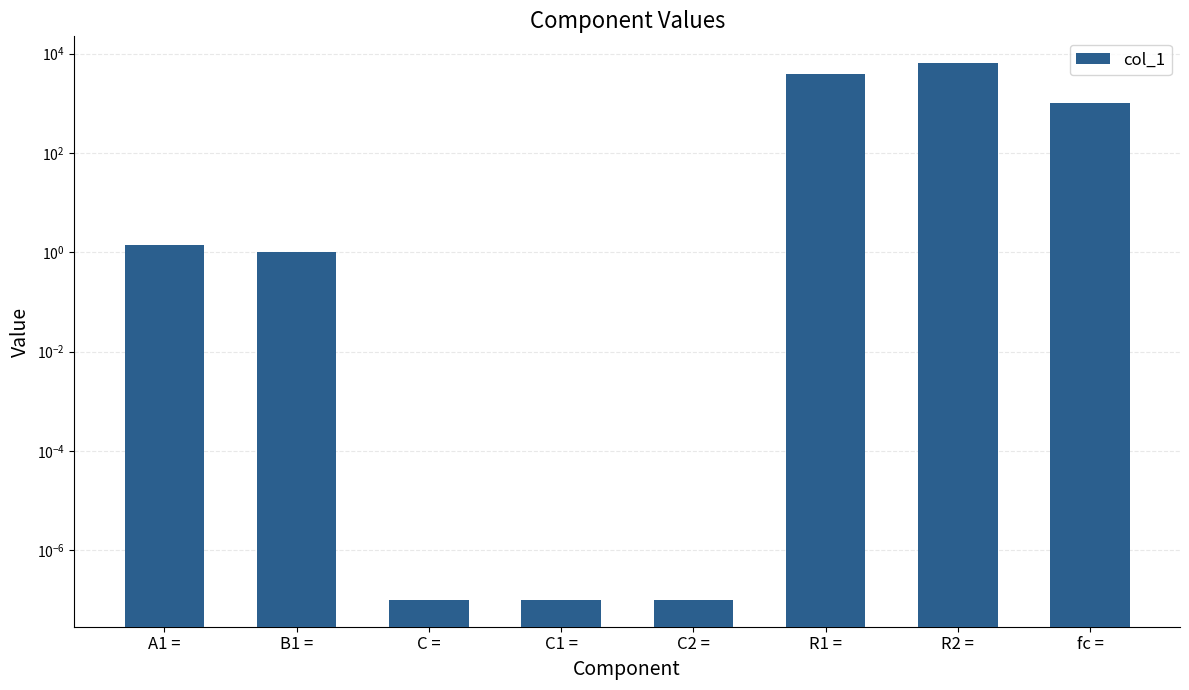

True or false: the data shows 1722.1 at R1 =.

False